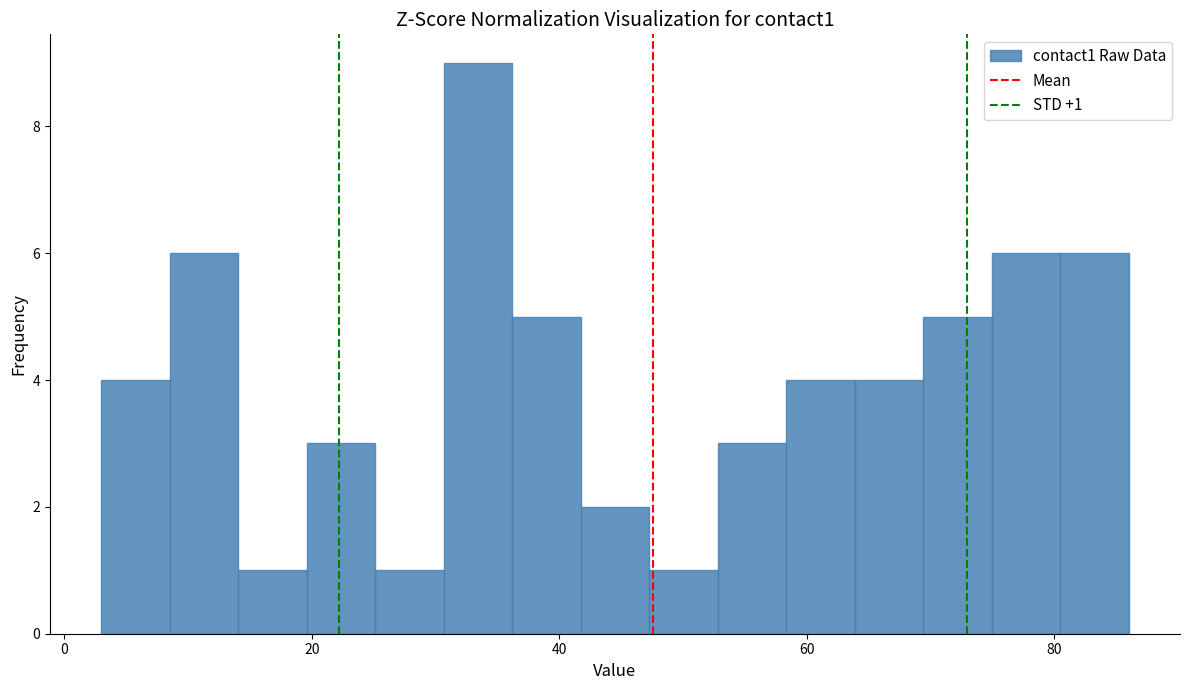

Read against the x-axis, roughly where is the centre of the tallest bar?

34